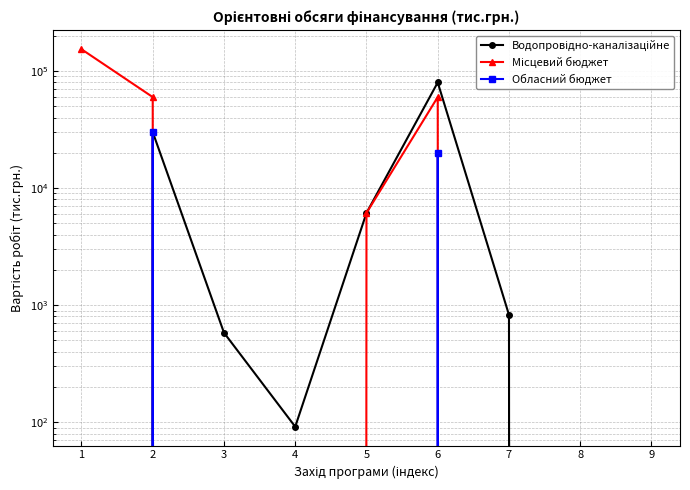

Reading left to right, transcribe all the data shown in this chart.

Водопровідно-каналізаційне: 1=0.0	2=30135.5	3=581.2	4=91.4	5=6133.8	6=80000.0	7=825.3	8=0.0	9=0.0
Місцевий бюджет: 1=153905.2	2=60000.0	3=0.0	4=0.0	5=6133.8	6=60000.0	7=0.0	8=0.0	9=0.0
Обласний бюджет: 1=0.0	2=30135.5	3=0.0	4=0.0	5=0.0	6=20000.0	7=0.0	8=0.0	9=0.0